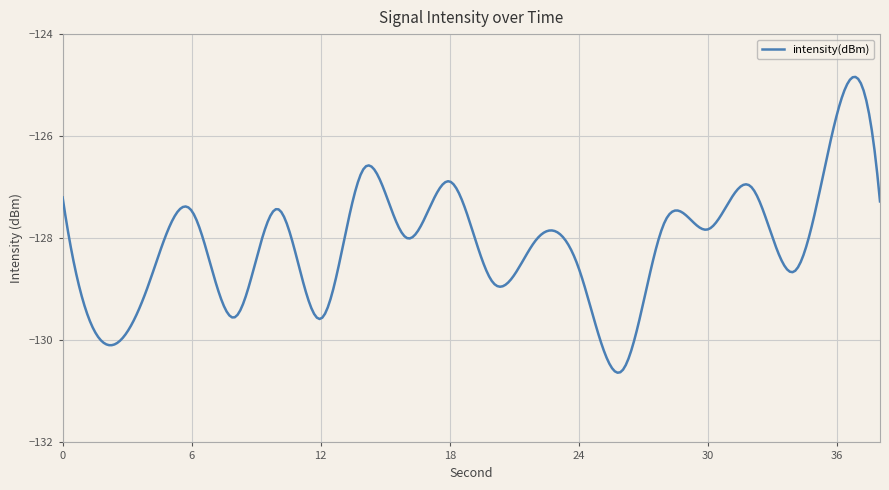

What is the maximum value shown in the chart?

-124.8